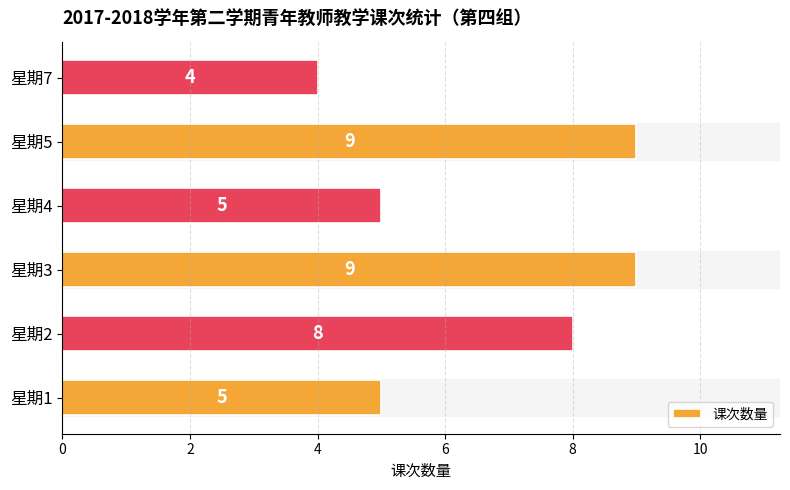

What is the difference between the maximum and second lowest values?

4